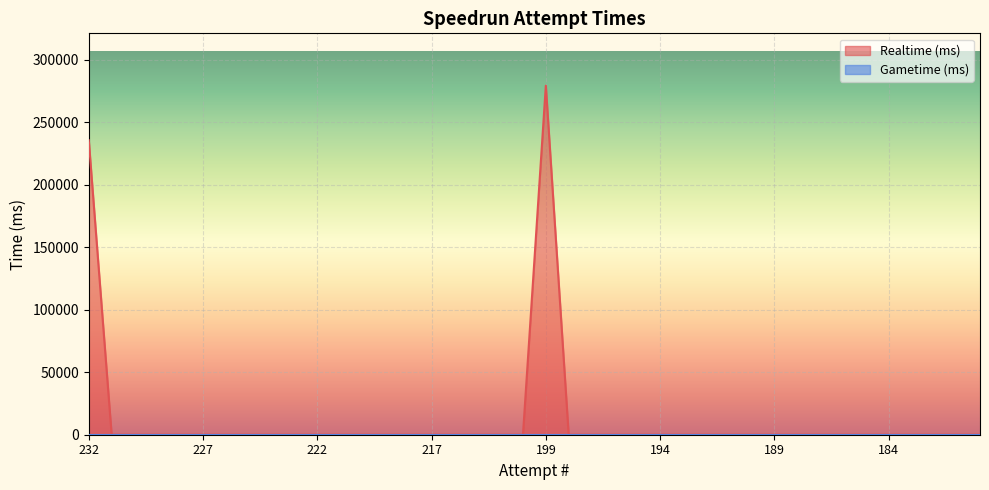

How many data points does each series have?

40